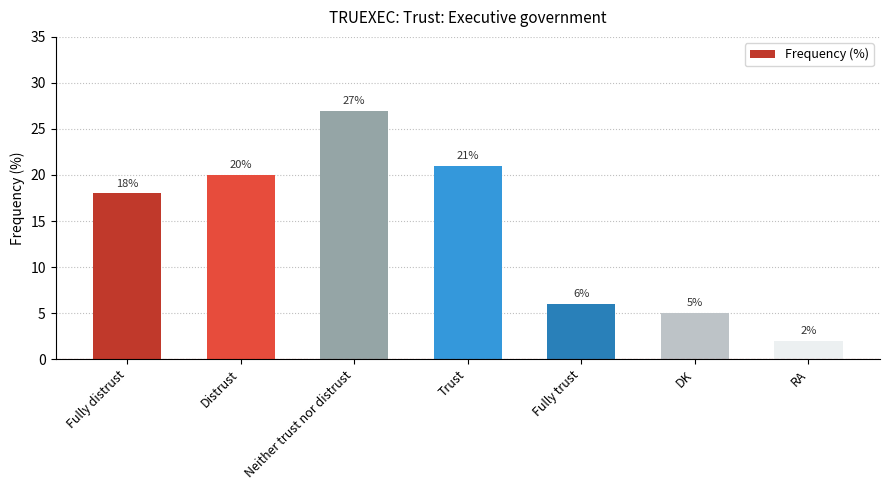

The value at Fully distrust is 18. True or false?

True